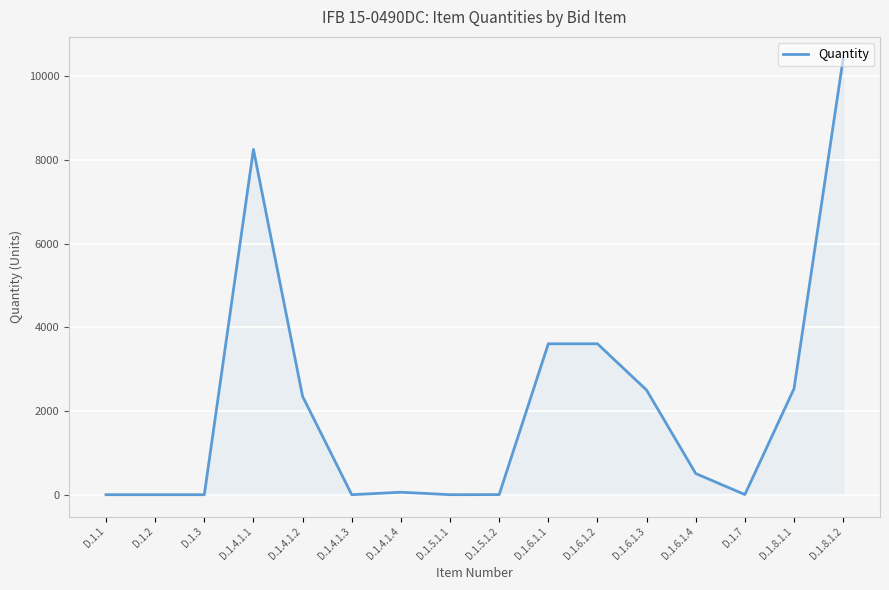

How many categories are shown in the chart?

16